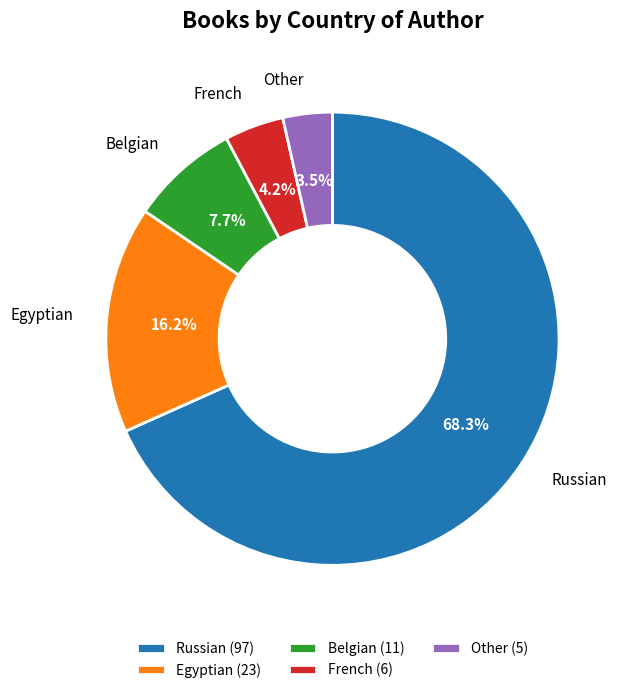

What is the largest slice in the pie chart?

Russian